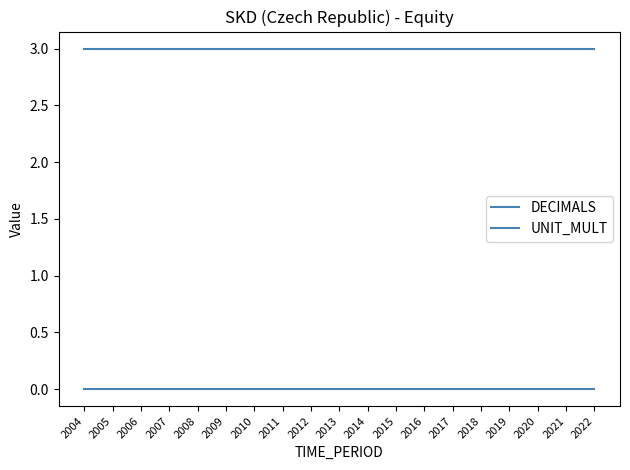

At which label does UNIT_MULT reach its peak?

2004